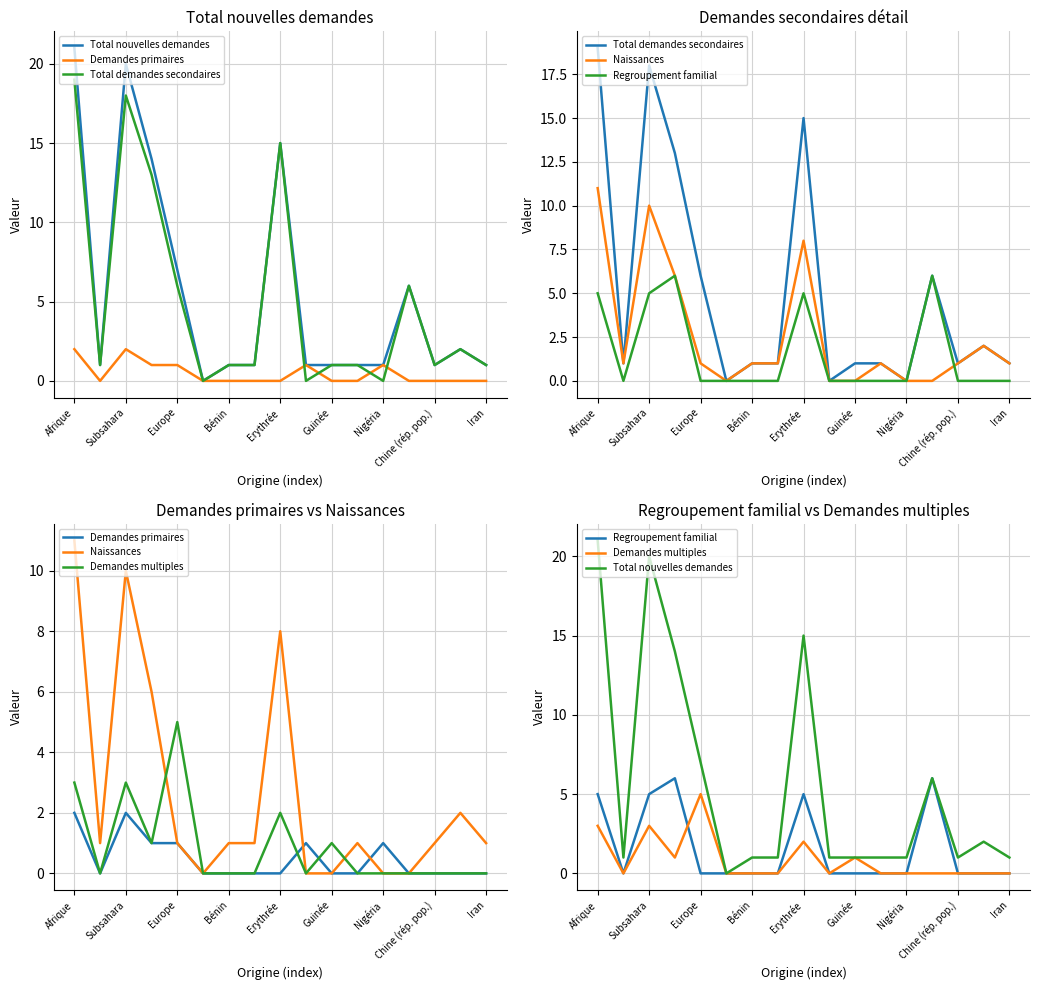

What are all the series names shown in the legend?

Total nouvelles demandes, Demandes primaires, Total demandes secondaires, Naissances, Regroupement familial, Demandes multiples